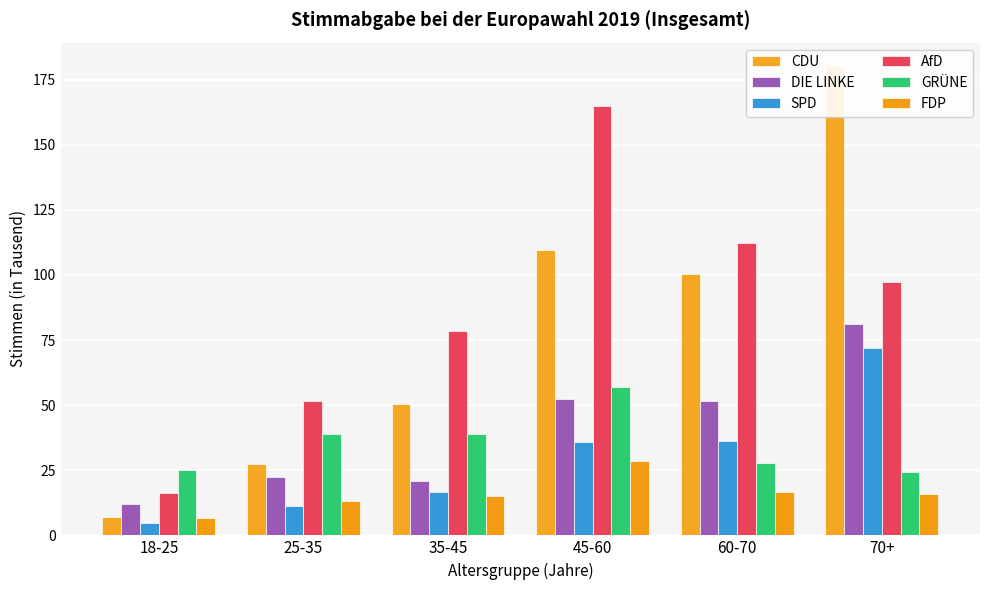

Which category has the highest value in the CDU series?

70+